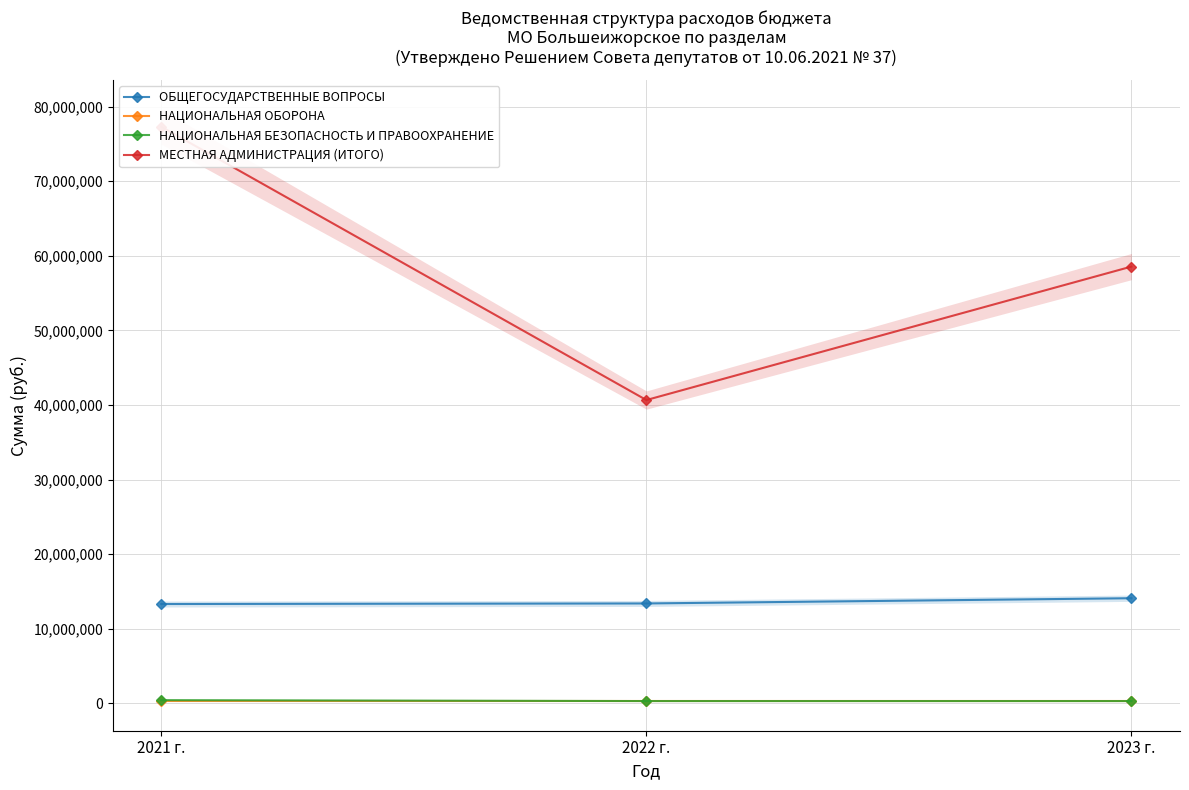

What is the label of the 3rd point from the right?

2021 г.